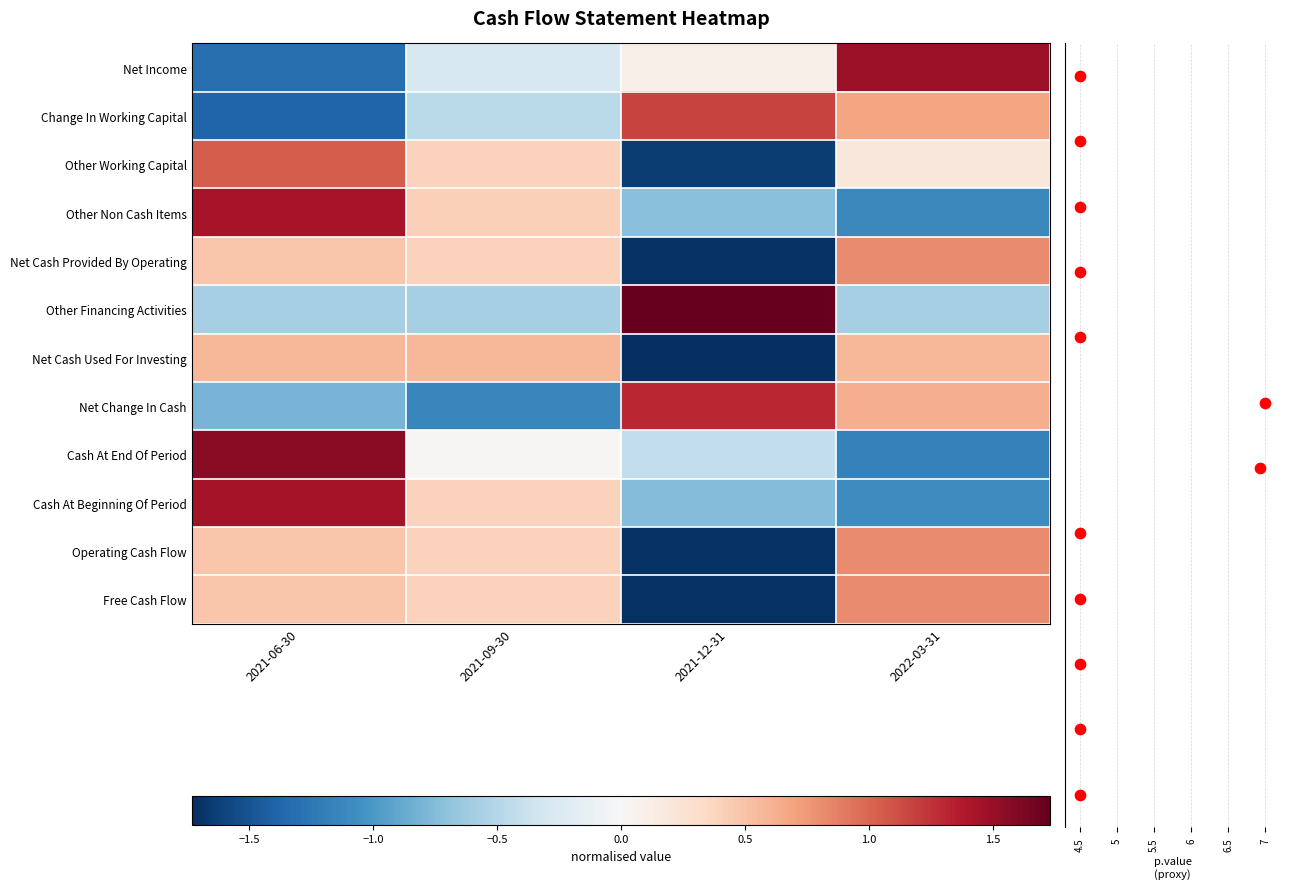

How many data points in Free Cash Flow are less than 0?

1